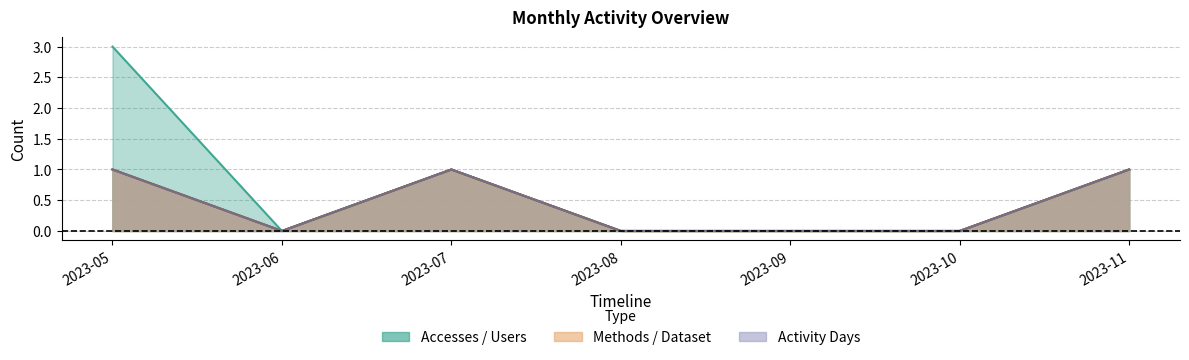

True or false: Accesses and Activity Days intersect in this chart.

False